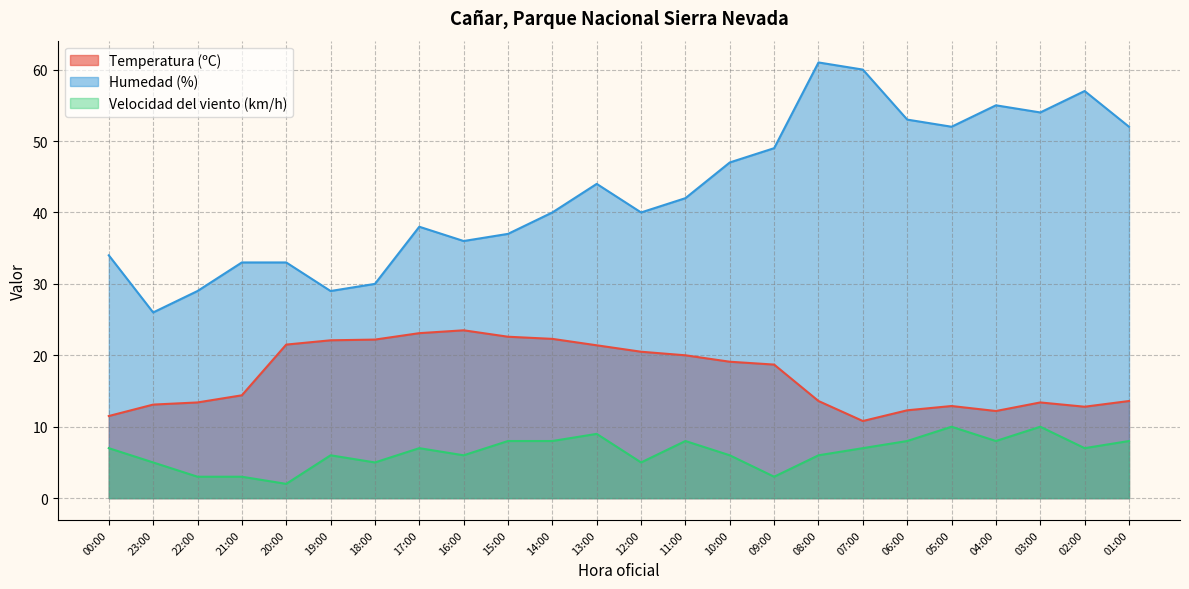

Which category has the lowest value across all series?

20:00